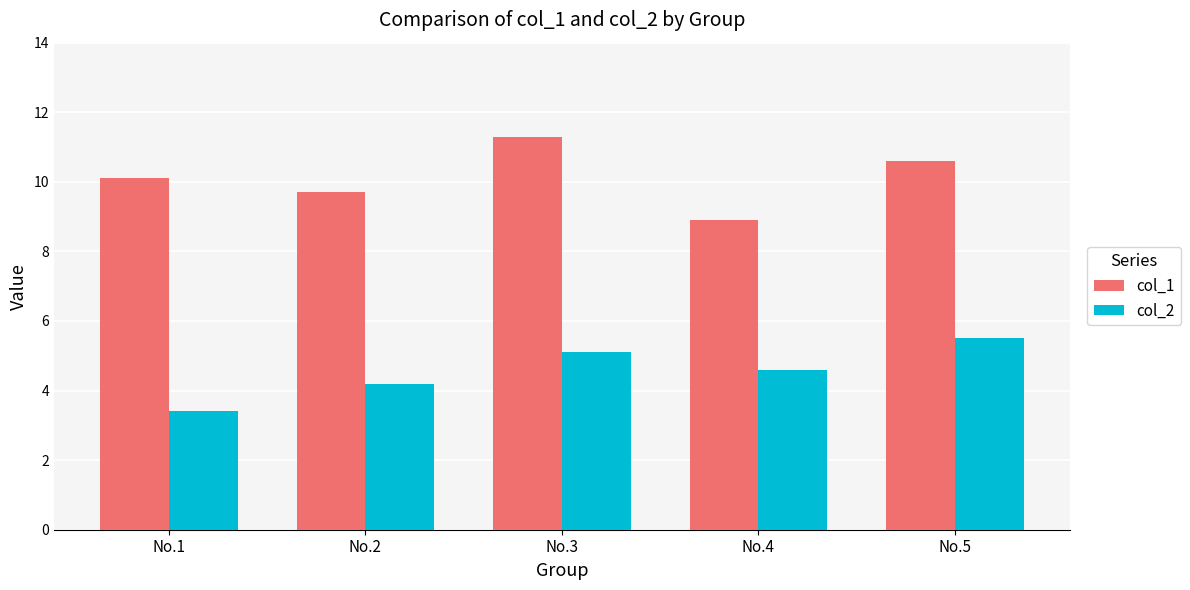

List the labels in order of col_2 value, smallest first.

No.1, No.2, No.4, No.3, No.5